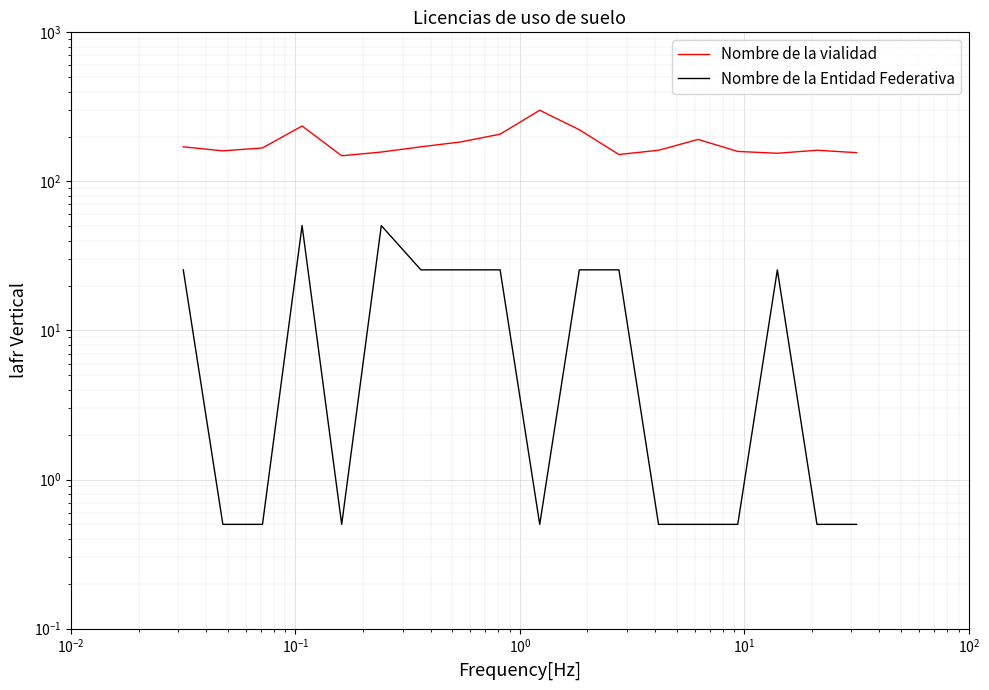

True or false: Nombre de la vialidad and Nombre de la Entidad Federativa intersect in this chart.

False